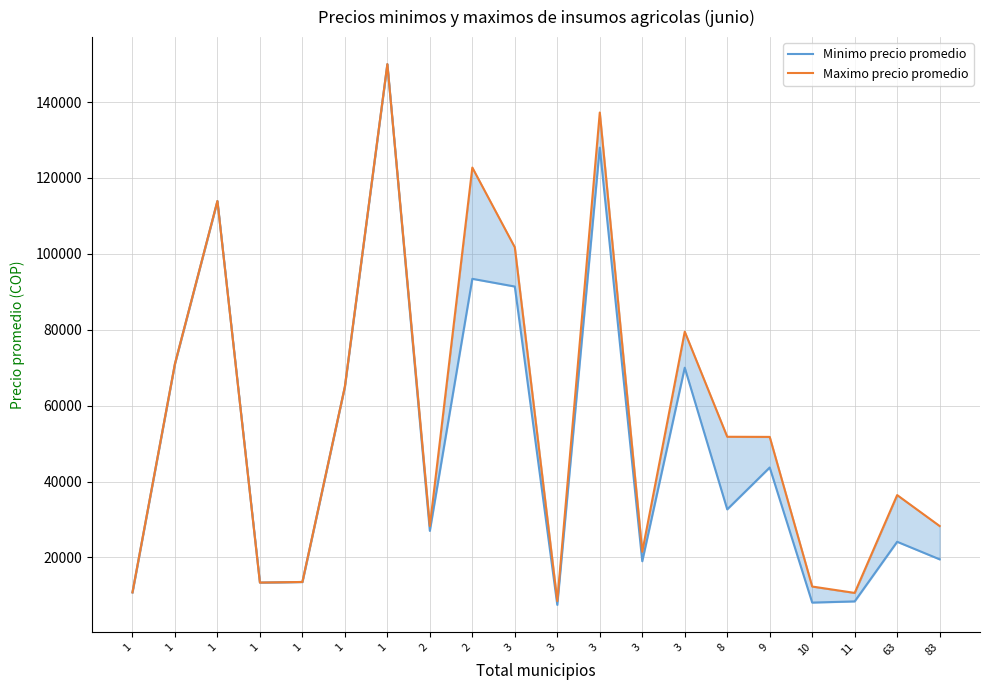

What is the difference between the maximum and second lowest values in the Maximo precio promedio series?

139350